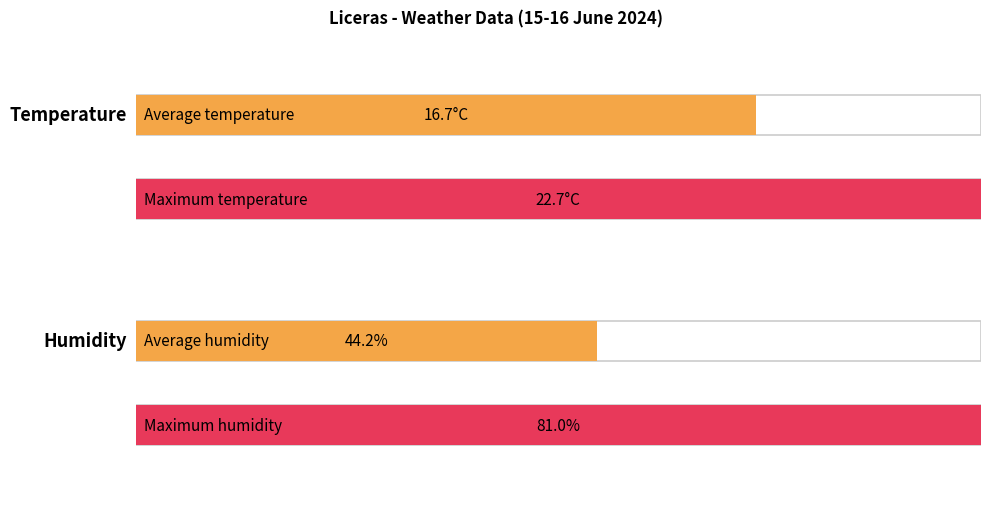

The Temperature (C) series shows 39.5 at 18:00. True or false?

False